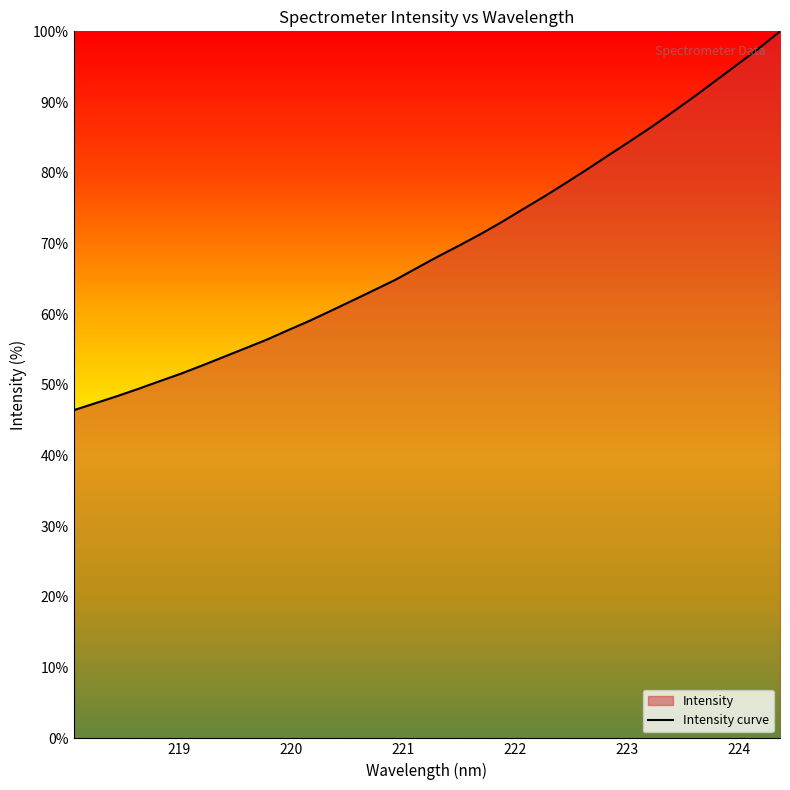

Reading left to right, list all the values displayed in this chart.

218.0596=46.4	218.2508=47.4	218.442=48.4	218.6332=49.4	218.8244=50.5	219.0156=51.6	219.2067=52.7	219.3979=54.0	219.589=55.2	219.7801=56.4	219.9712=57.7	220.1623=59.0	220.3533=60.5	220.5444=61.9	220.7354=63.4	220.9264=64.8	221.1174=66.5	221.3083=68.1	221.4993=69.7	221.6902=71.3	221.8812=73.1	222.0721=74.9	222.263=76.7	222.4538=78.6	222.6447=80.5	222.8355=82.5	223.0264=84.5	223.2172=86.5	223.408=88.6	223.5987=90.8	223.7895=93.0	223.9802=95.3	224.1709=97.6	224.3616=100.0